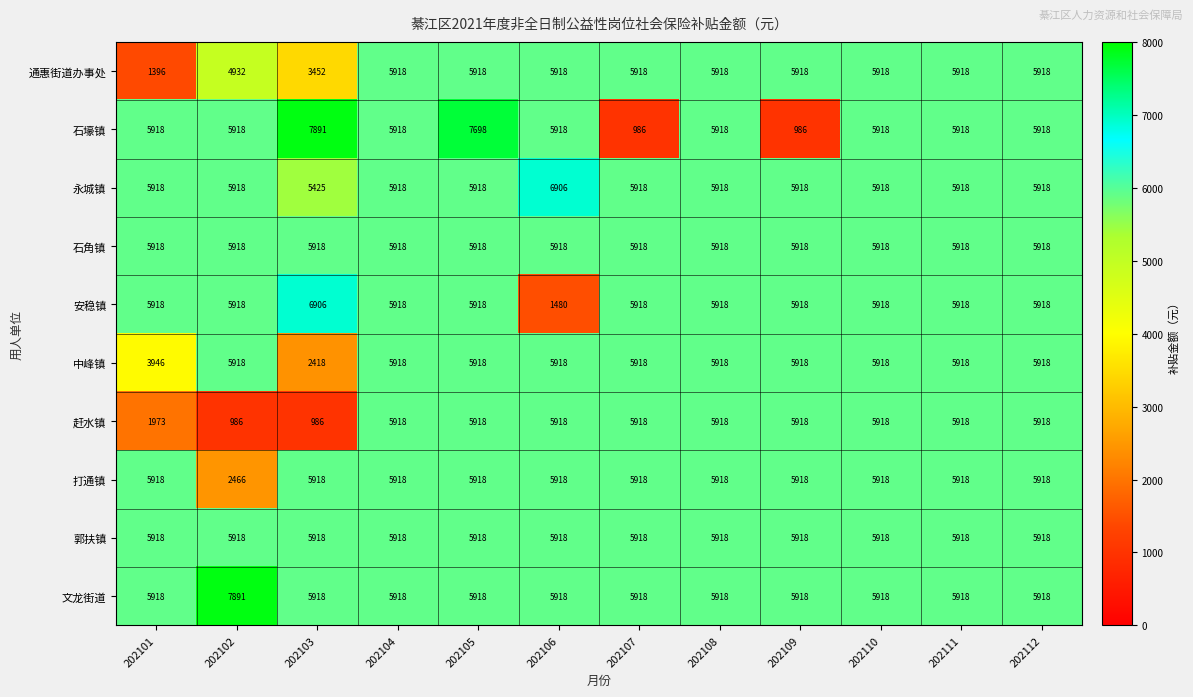

At how many categories does at least one series exceed 6994?

3